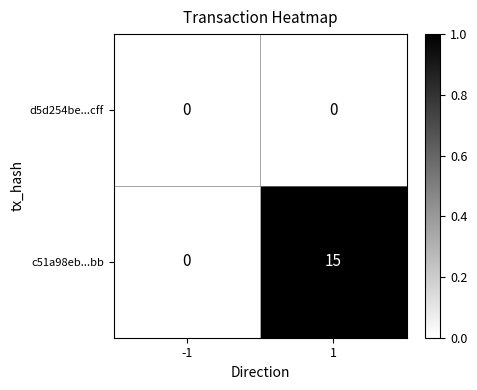

Which series has the largest total across all categories?

c51a98eb...bb